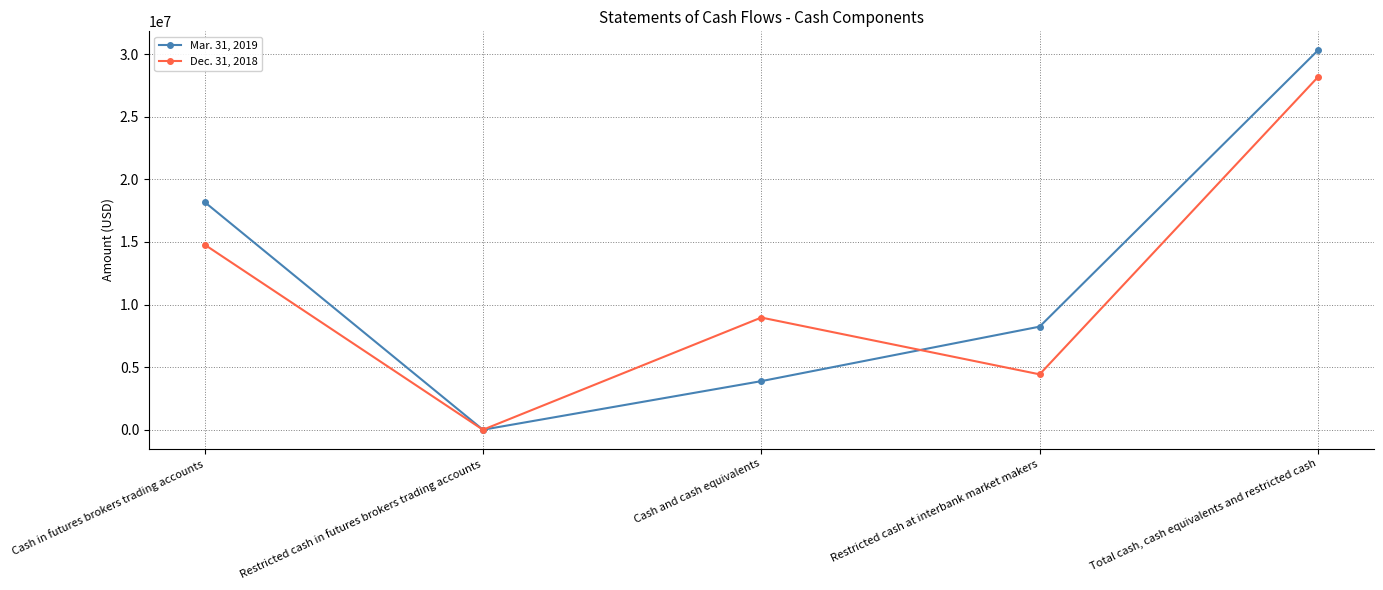

Reading left to right, transcribe all the data shown in this chart.

Mar. 31, 2019: 18185663	0	3881154	8234912	30301729
Dec. 31, 2018: 14784105	0	8959535	4424114	28167754